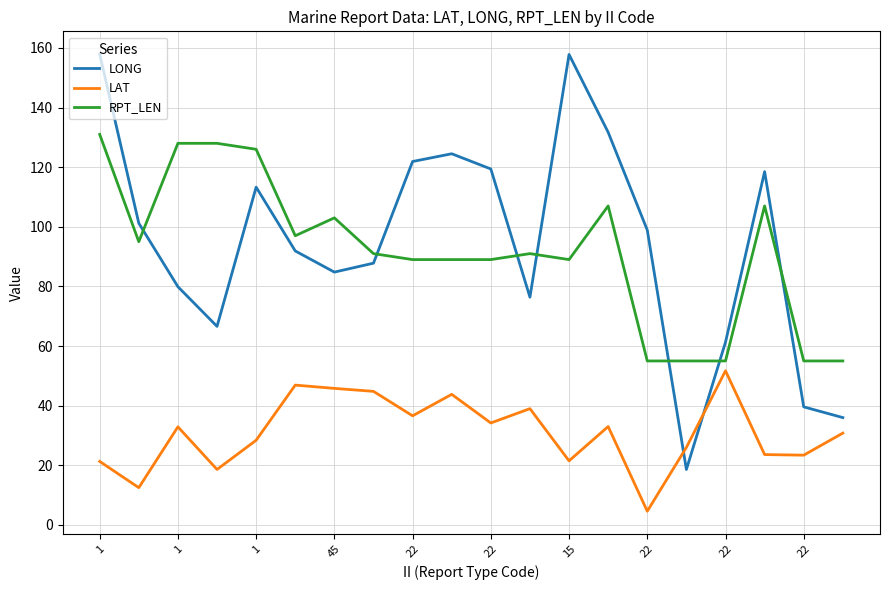

Does the chart display data point markers on the line(s)?

No